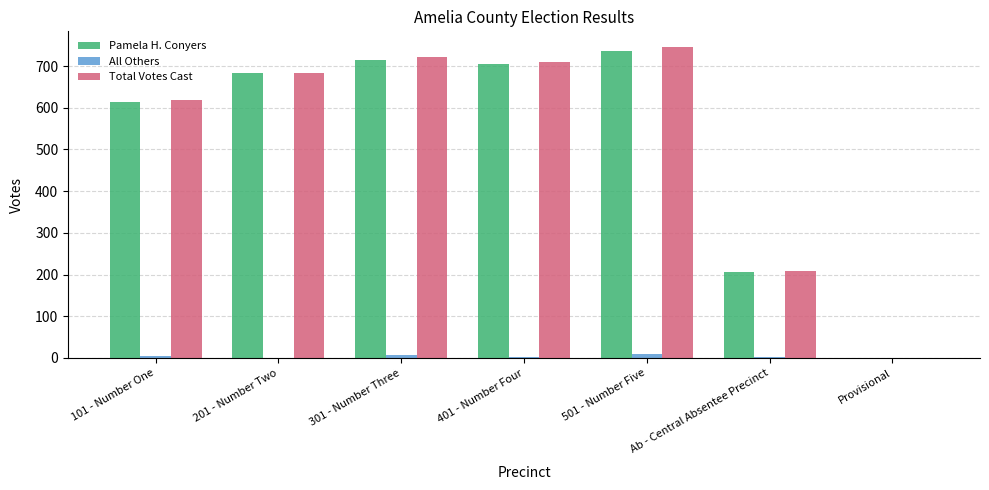

The value of Pamela H. Conyers at 501 - Number Five is 235. True or false?

False